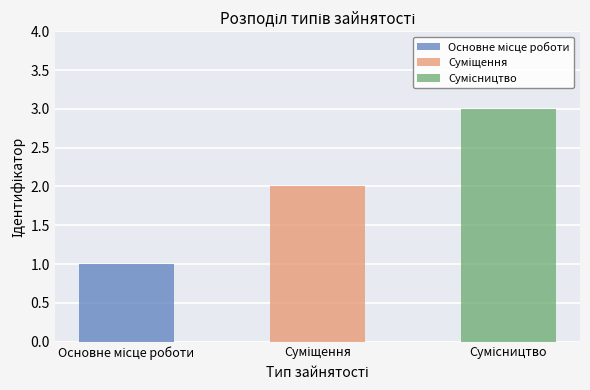

What is the value of the 2nd bar from the left?

2